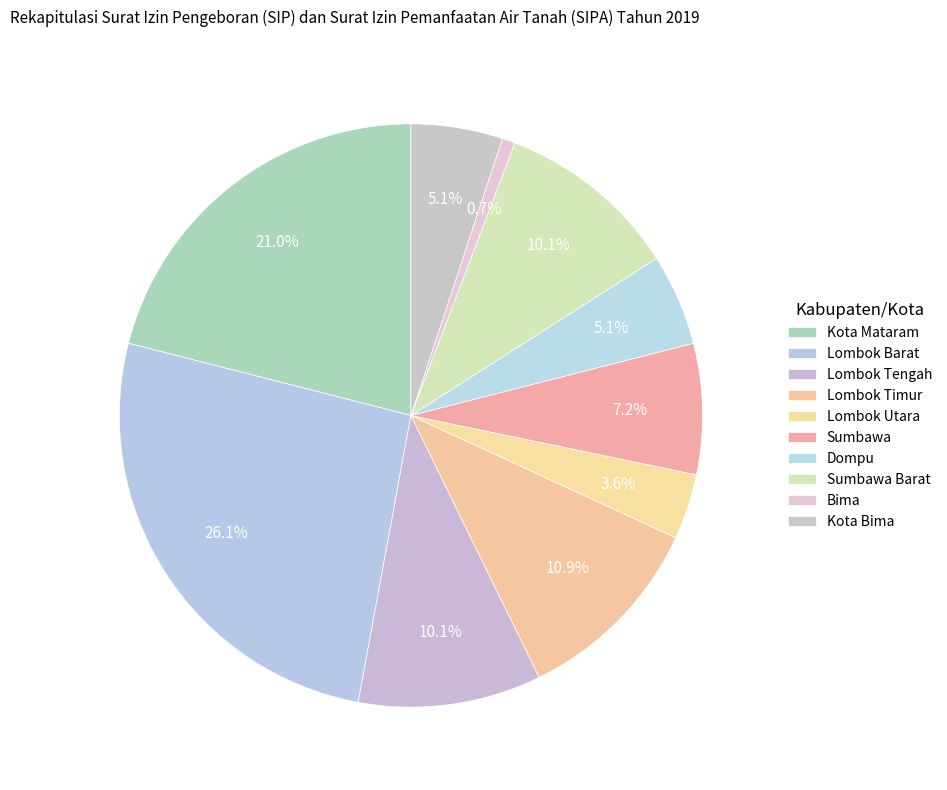

Which slice is the largest?

Lombok Barat